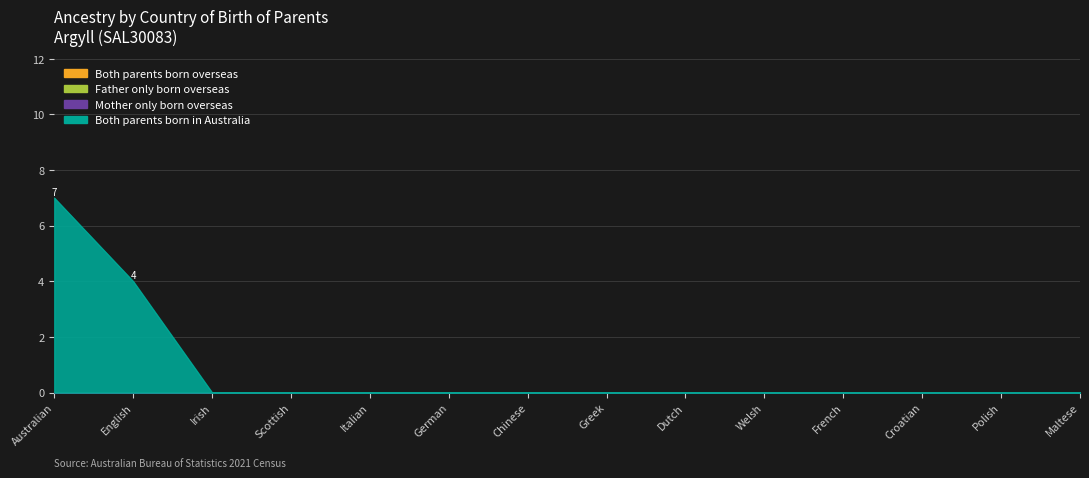

Is it true that Mother only born overseas equals 0 at French?

True